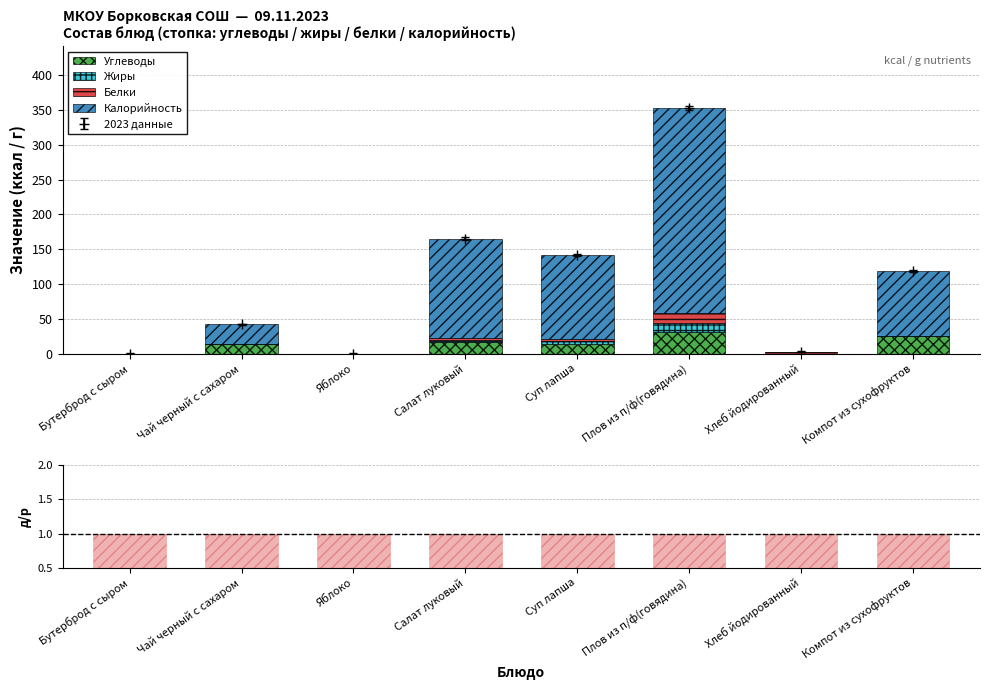

Reading right to left, extract all data points from this chart.

Углеводы: Компот из сухофруктов=24.8	Хлеб йодированный=0.0	Плов из п/ф(говядина)=30.8	Суп лапша=13.3	Салат луковый=17.0	Яблоко=0.0	Чай черный с сахаром=14.0	Бутерброд с сыром=0.0
Жиры: Компот из сухофруктов=0.0	Хлеб йодированный=0.0	Плов из п/ф(говядина)=12.9	Суп лапша=4.5	Салат луковый=2.0	Яблоко=0.0	Чай черный с сахаром=0.0	Бутерброд с сыром=0.0
Белки: Компот из сухофруктов=0.0	Хлеб йодированный=2.3	Плов из п/ф(говядина)=13.9	Суп лапша=2.7	Салат луковый=4.0	Яблоко=0.0	Чай черный с сахаром=0.0	Бутерброд с сыром=0.0
Калорийность: Компот из сухофруктов=94.2	Хлеб йодированный=0.5	Плов из п/ф(говядина)=295.4	Суп лапша=120.8	Салат луковый=142.0	Яблоко=0.0	Чай черный с сахаром=28.0	Бутерброд с сыром=0.0
данные/расчёт: Компот из сухофруктов=1.0	Хлеб йодированный=1.0	Плов из п/ф(говядина)=1.0	Суп лапша=1.0	Салат луковый=1.0	Яблоко=1.0	Чай черный с сахаром=1.0	Бутерброд с сыром=1.0